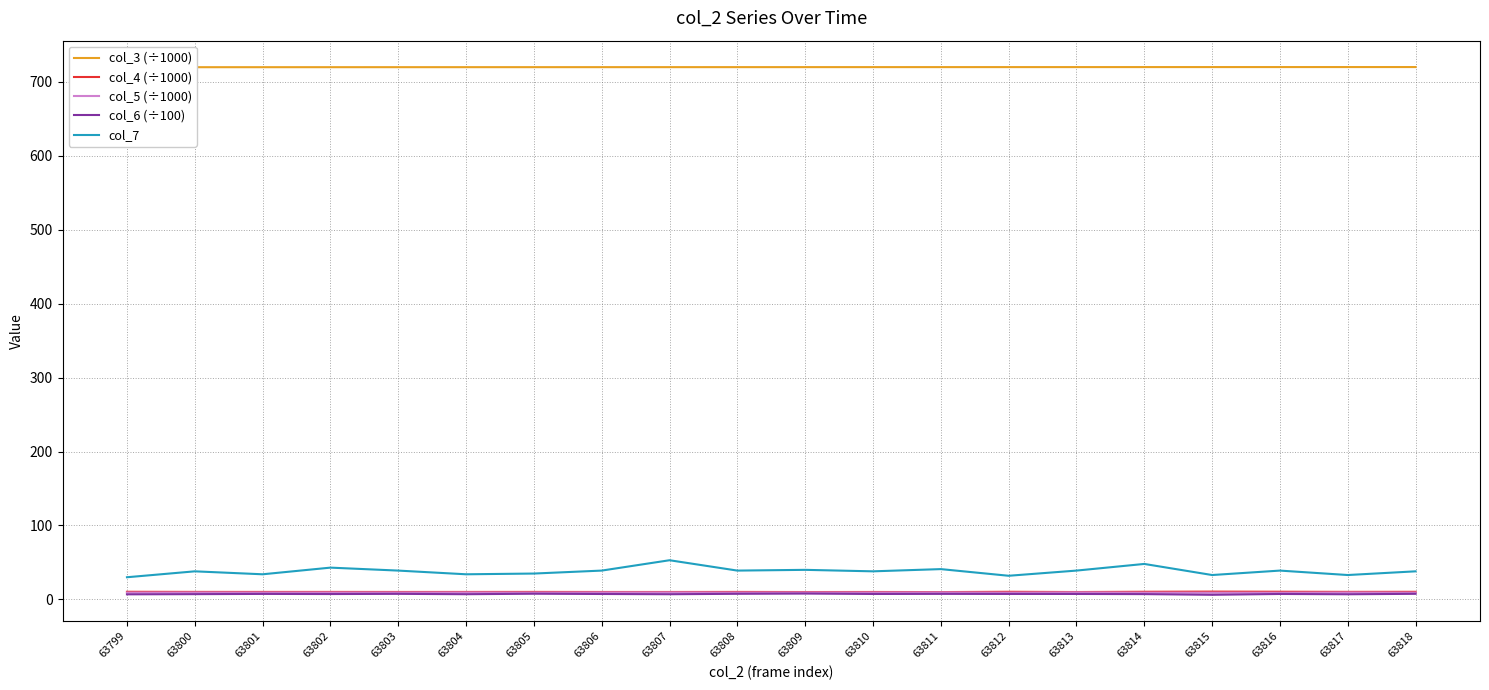

The value of col_3 (÷1000) at 63804 is 377.6. True or false?

False